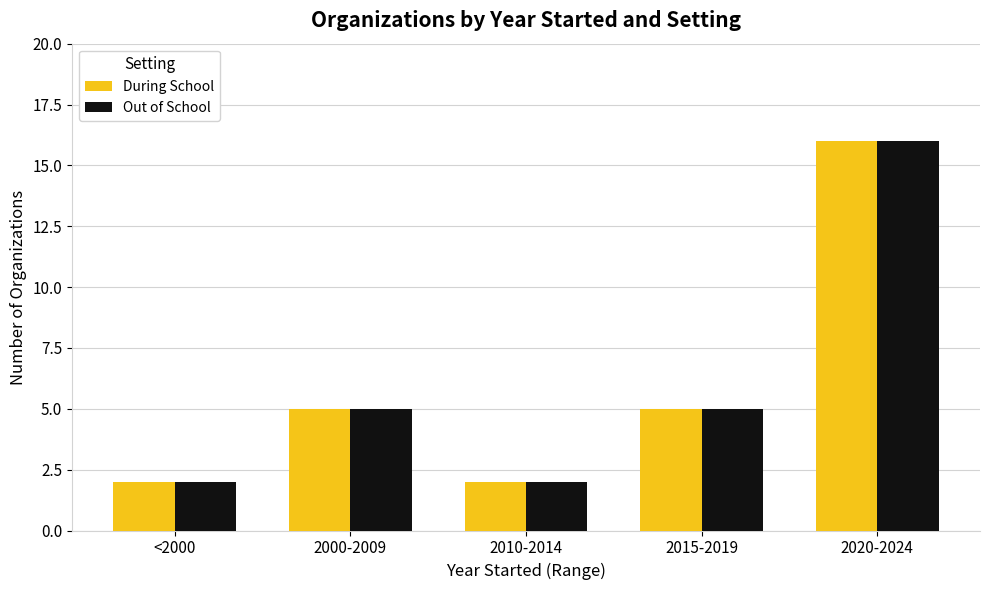

What is the sum of all During School values?

30